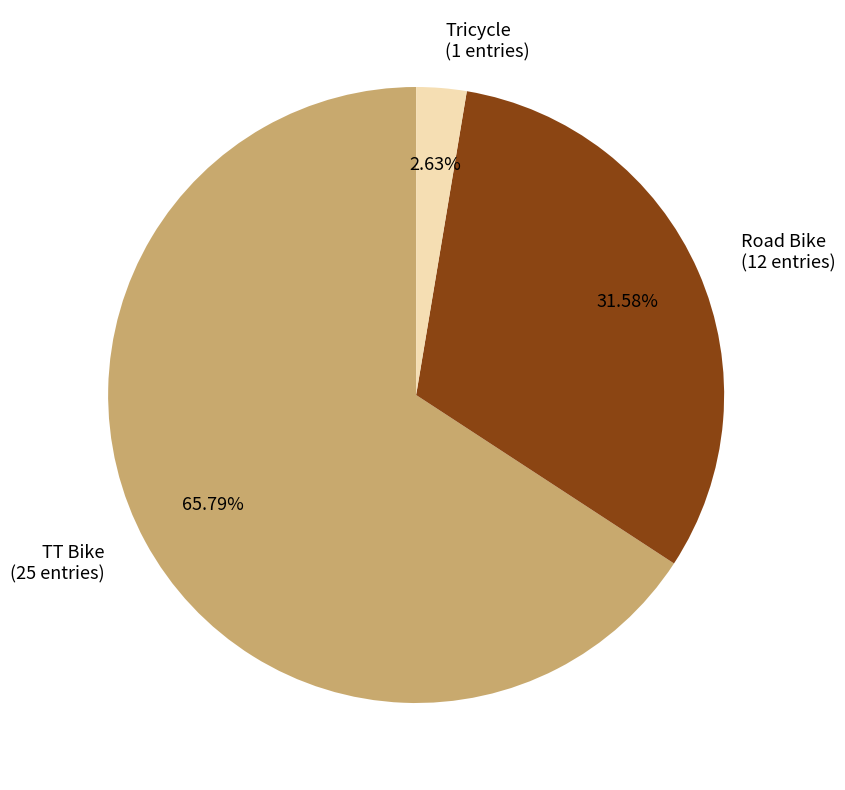

Count the number of slices in the pie.

3